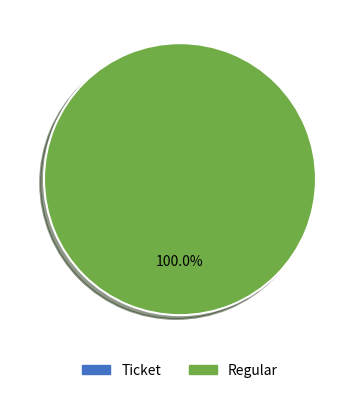

What is the total percentage of Ticket and Regular?

100.0%